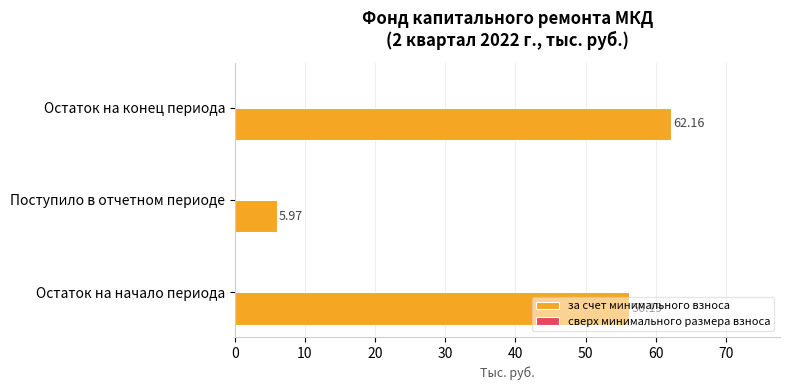

What is the sum of the values at Остаток на конец периода and Поступило в отчетном периоде?

68.1